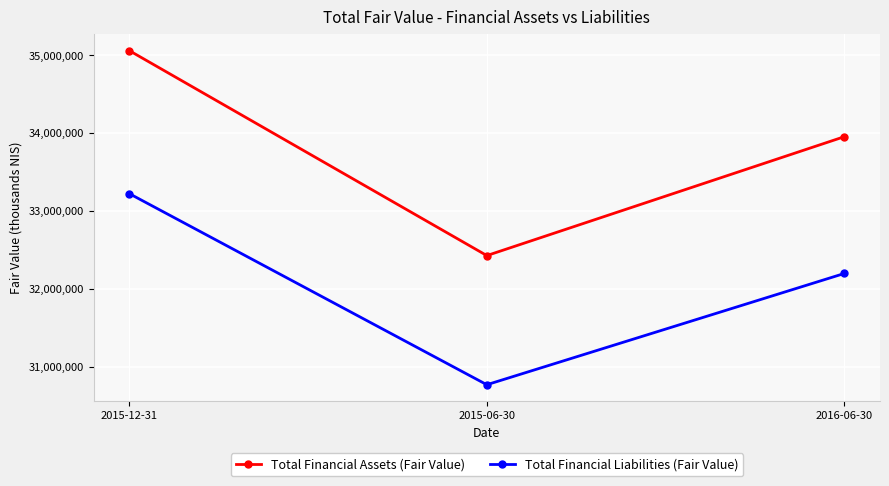

At which label is Total Financial Assets (Fair Value) closest to 33745500?

2016-06-30